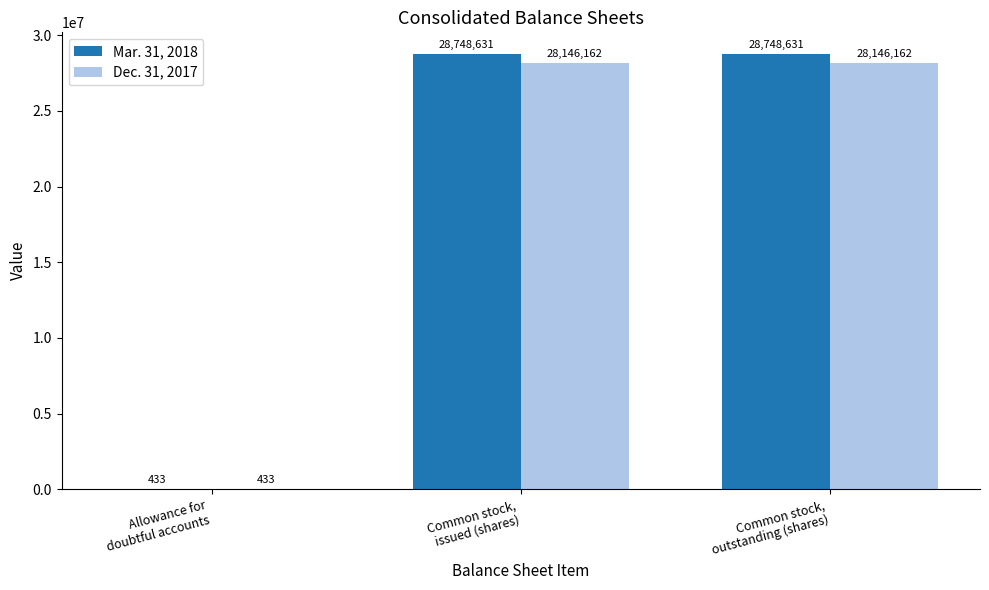

What is the highest value of the Mar. 31, 2018 series?

28748631